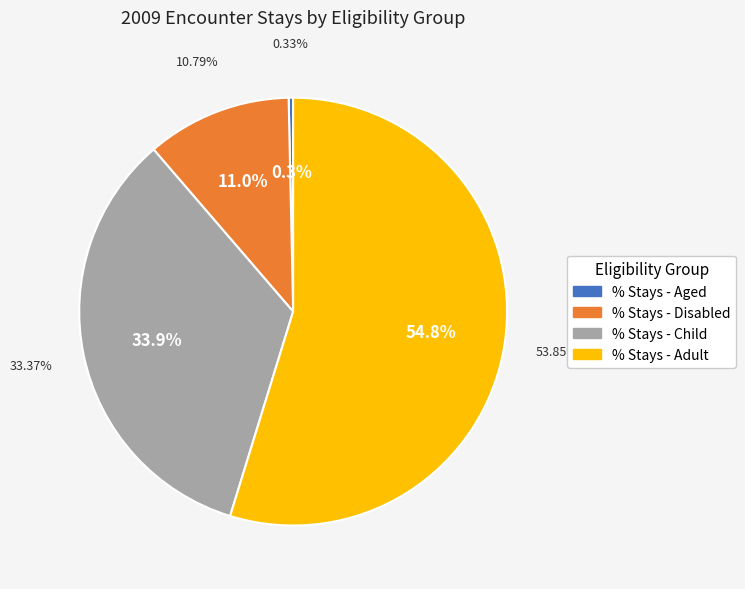

What is the smallest slice in the pie chart?

% Stays - Aged